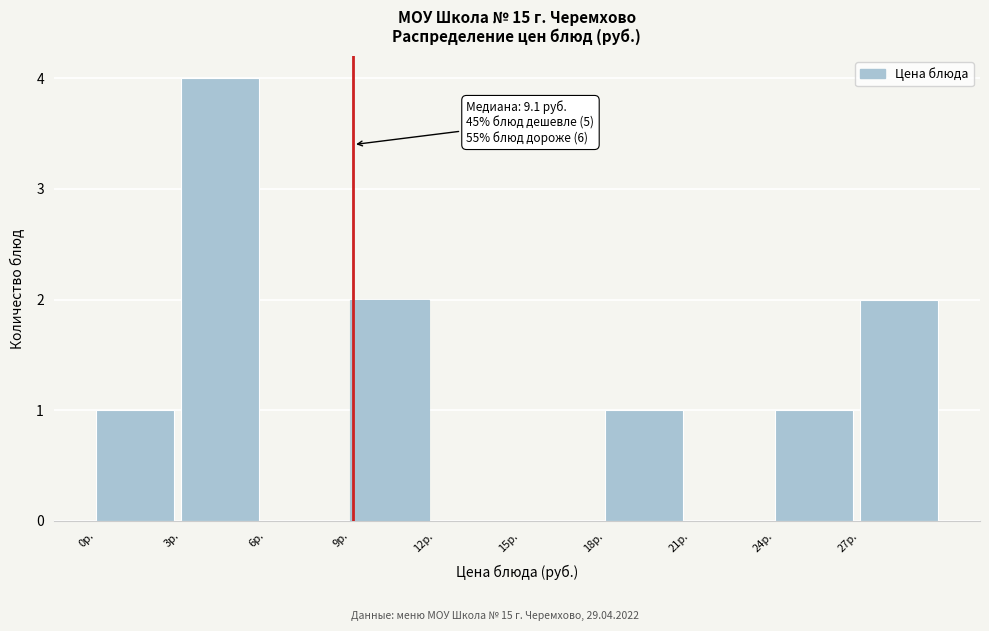

Over which range of the x-axis is the bar tallest?

3 to 6